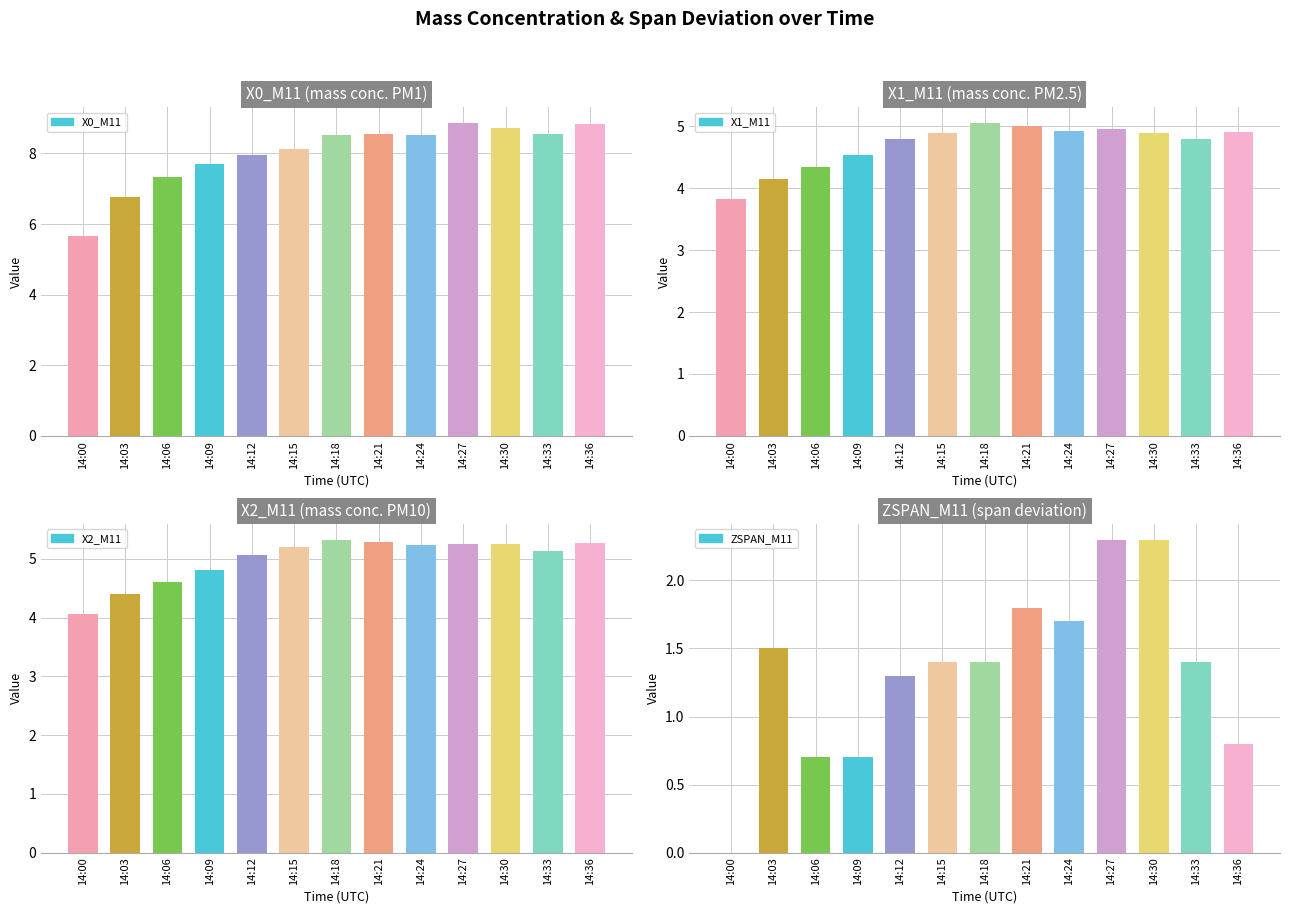

List the series in order of their peak value, highest first.

X0_M11, X2_M11, X1_M11, ZSPAN_M11